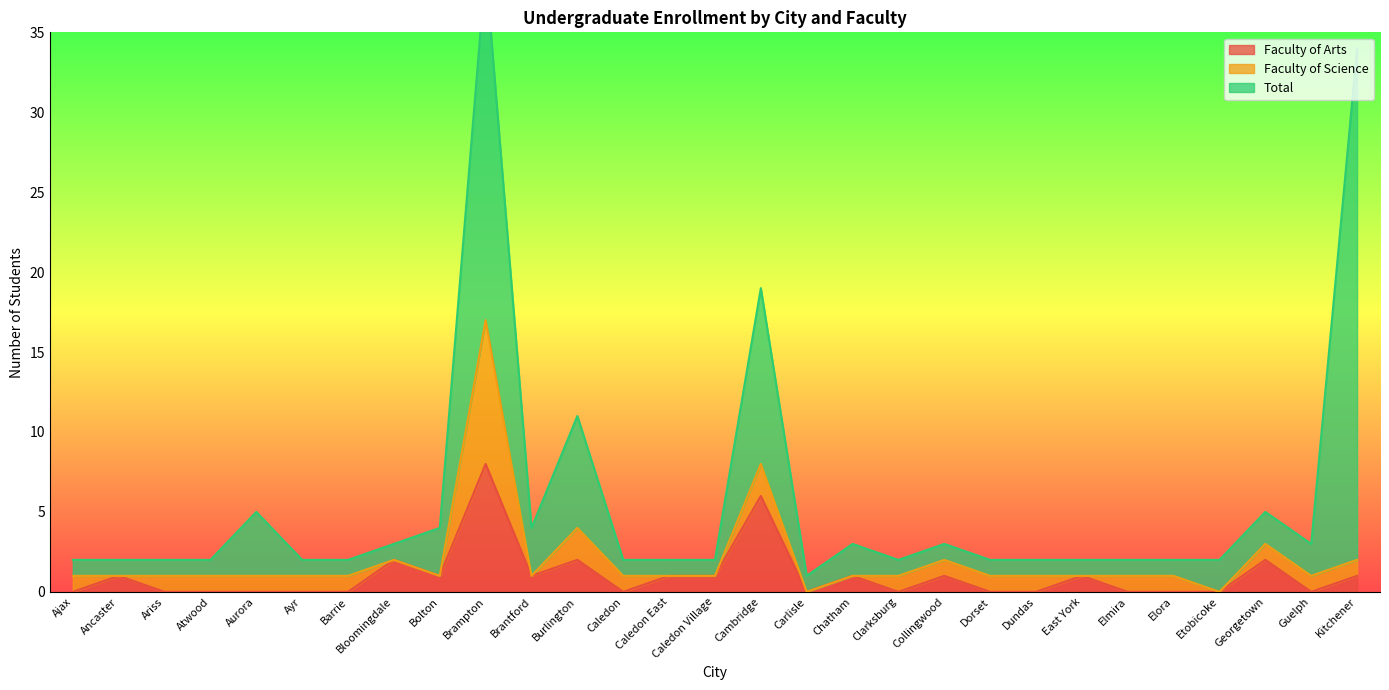

The value of Faculty of Arts at Elora is 0. True or false?

True